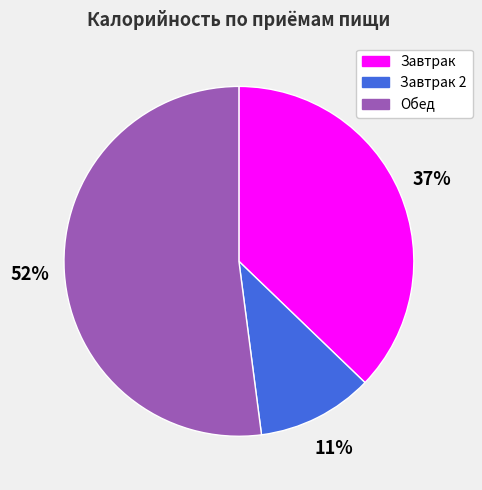

To the nearest percent, what is the average slice percentage?

33%